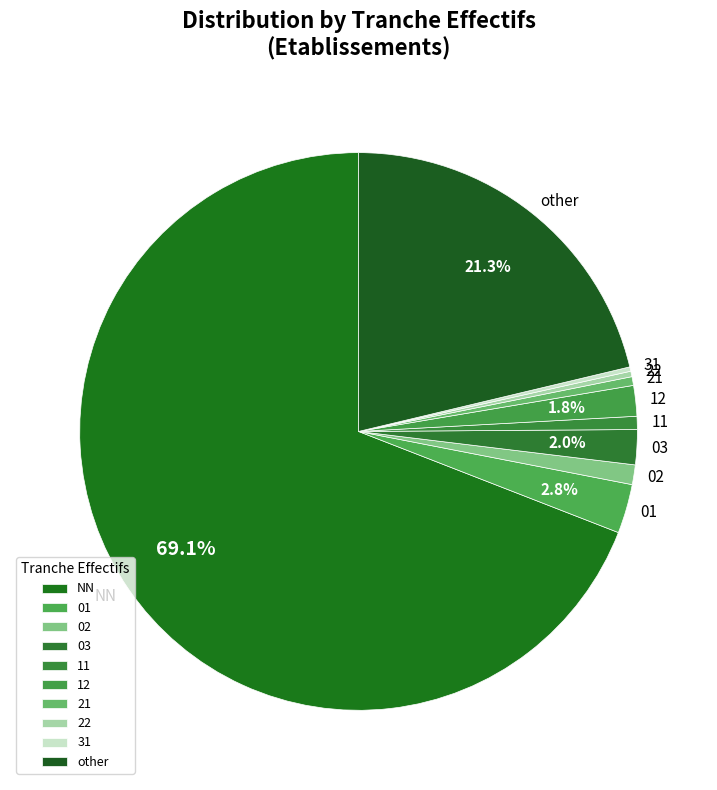

Which slice represents more than half of the pie?

NN